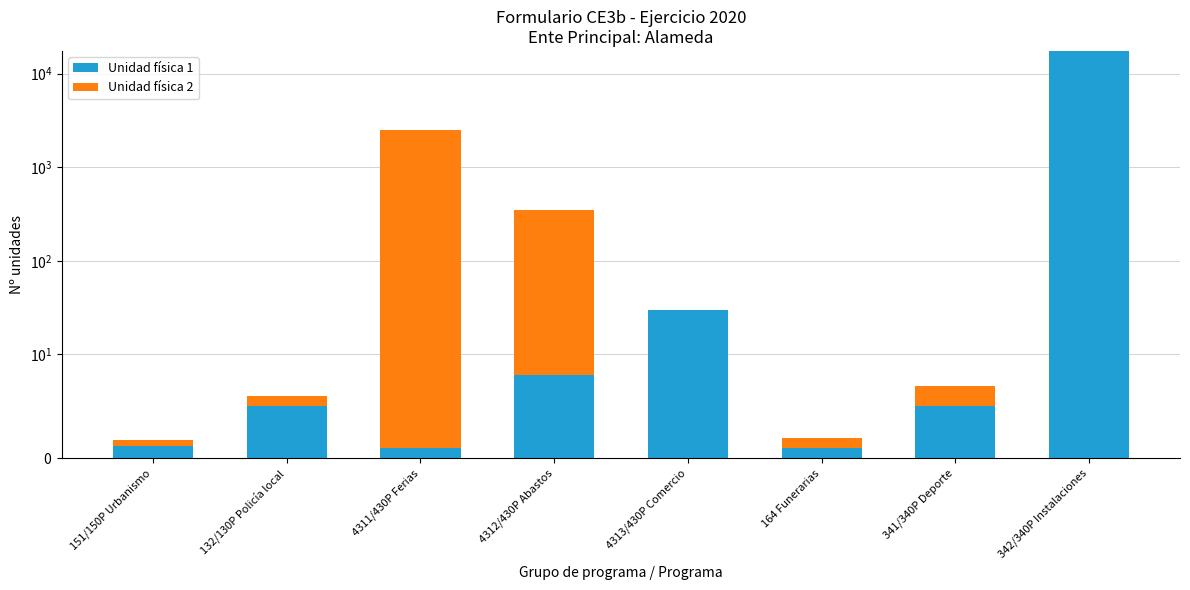

How many data points in Unidad física 1 are above 5?

3